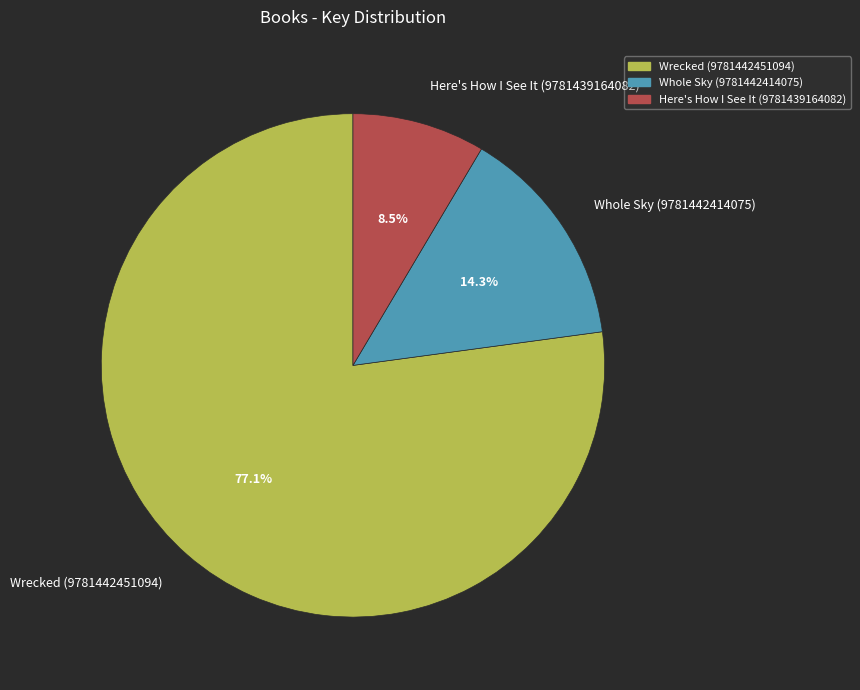

The Whole Sky (9781442414075) slice represents 7% of the pie. True or false?

False